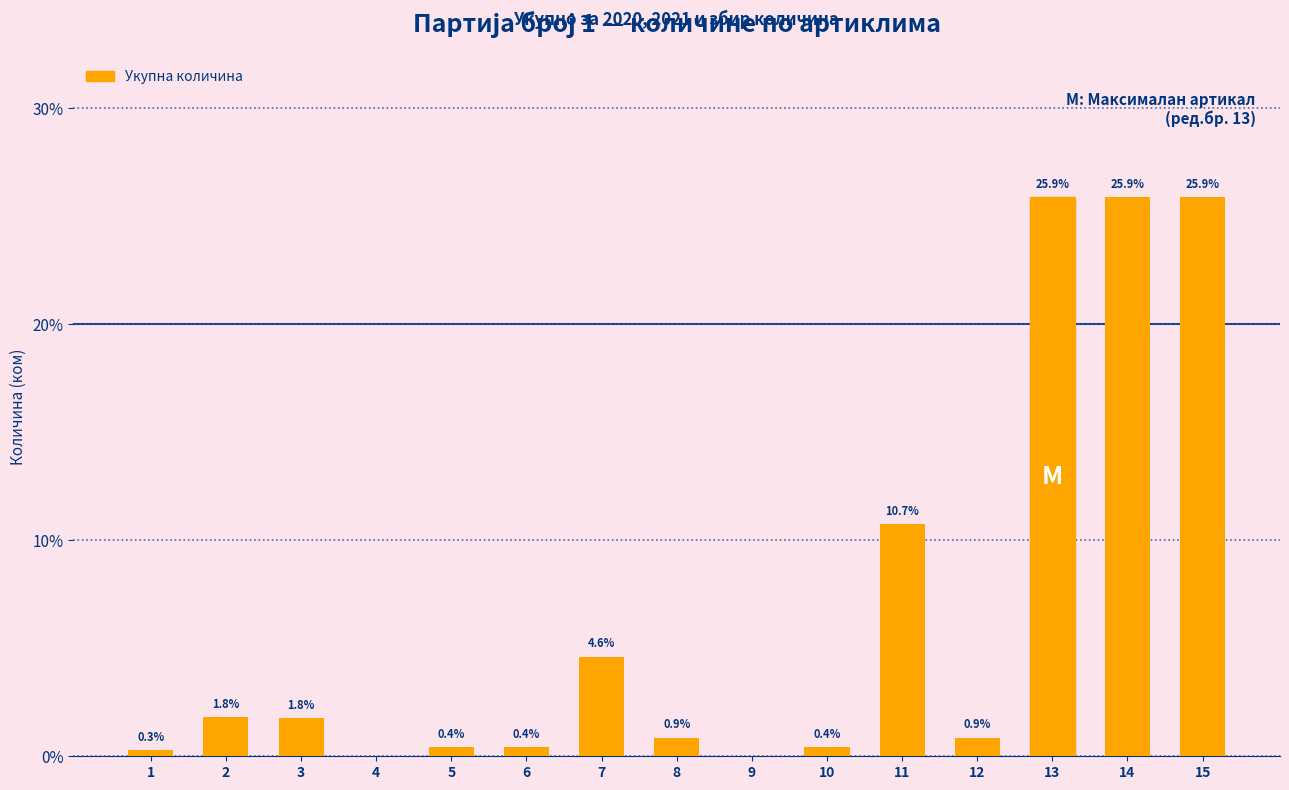

The value at 2 is 0.7. True or false?

False